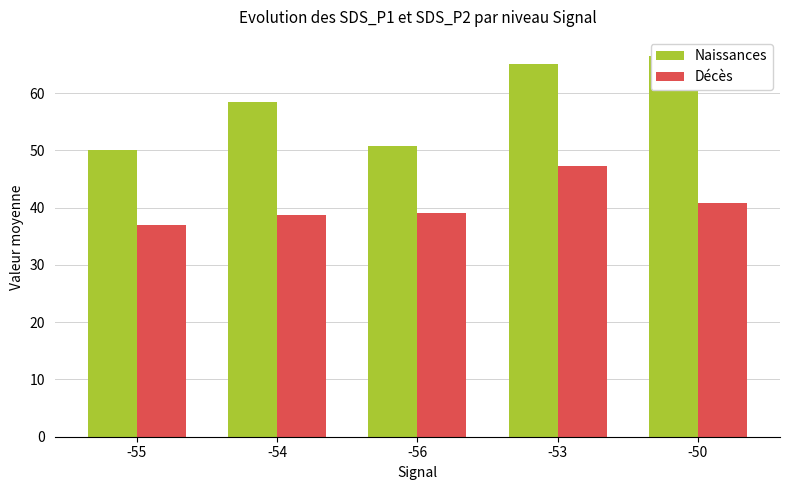

What is the difference between the maximum and minimum values in the Naissances series?

16.4